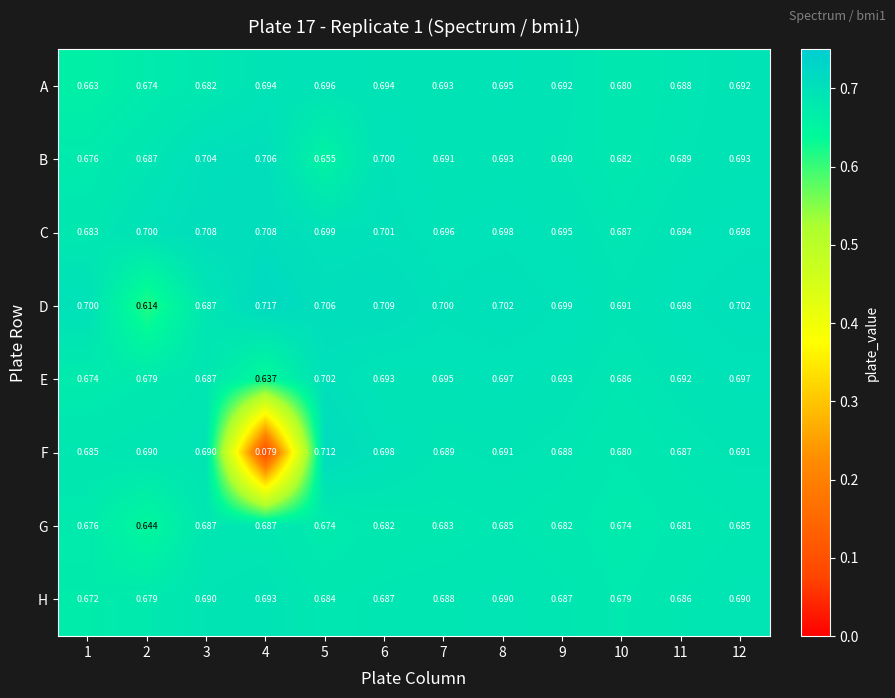

Which series changed the most between 4 and 7?

F